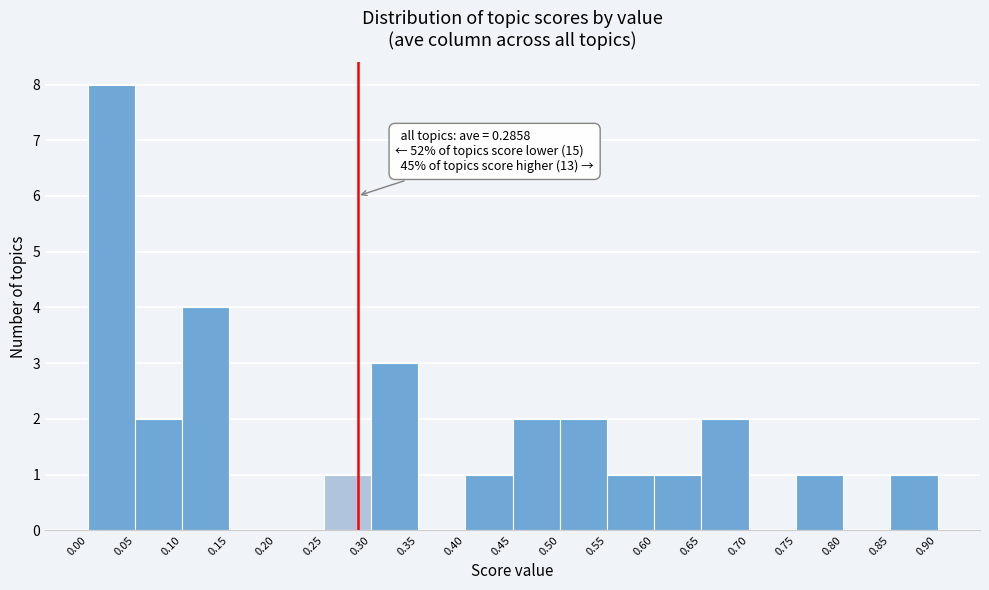

Which range on the x-axis has the tallest bar?

0.00 to 0.05